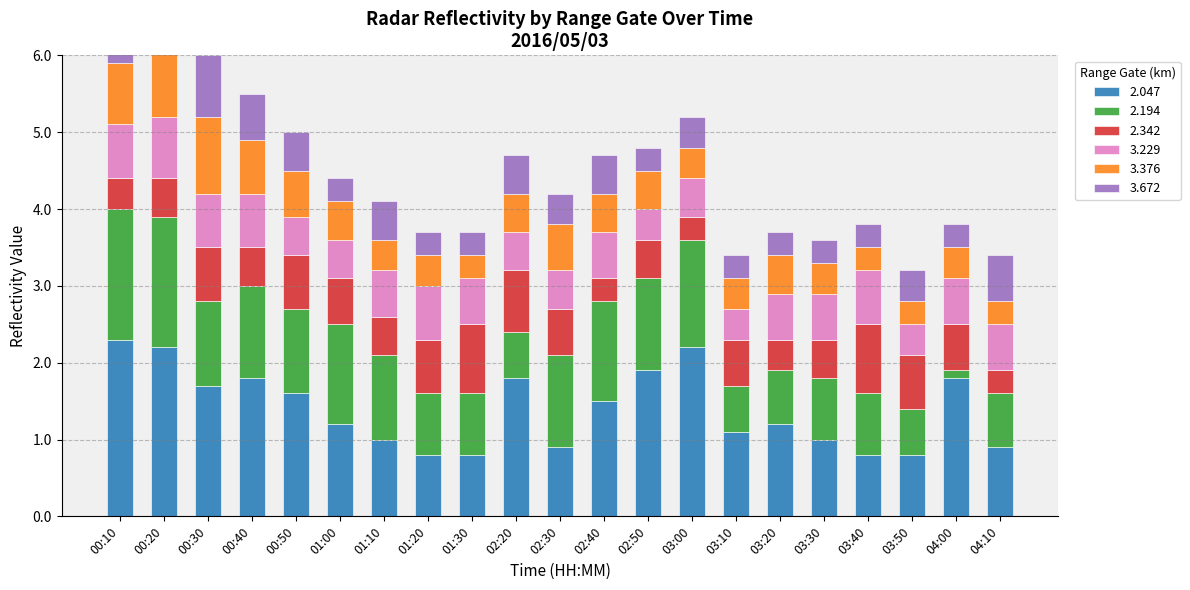

Which has a higher value, 03:40 or 00:50?

00:50